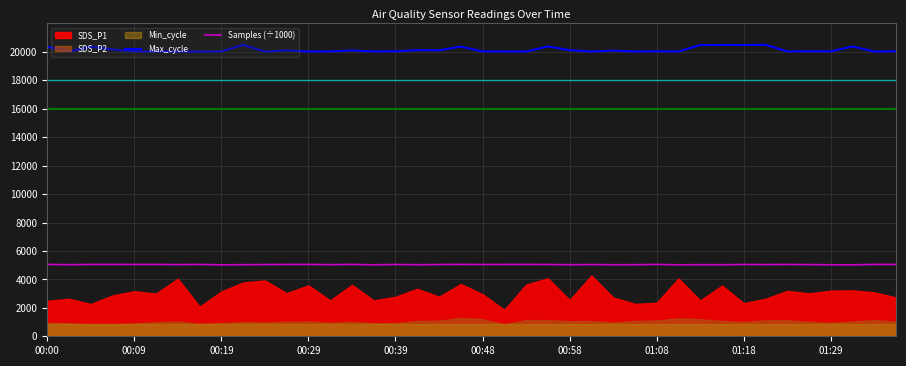

What is the maximum value for Max_cycle?

20500.0